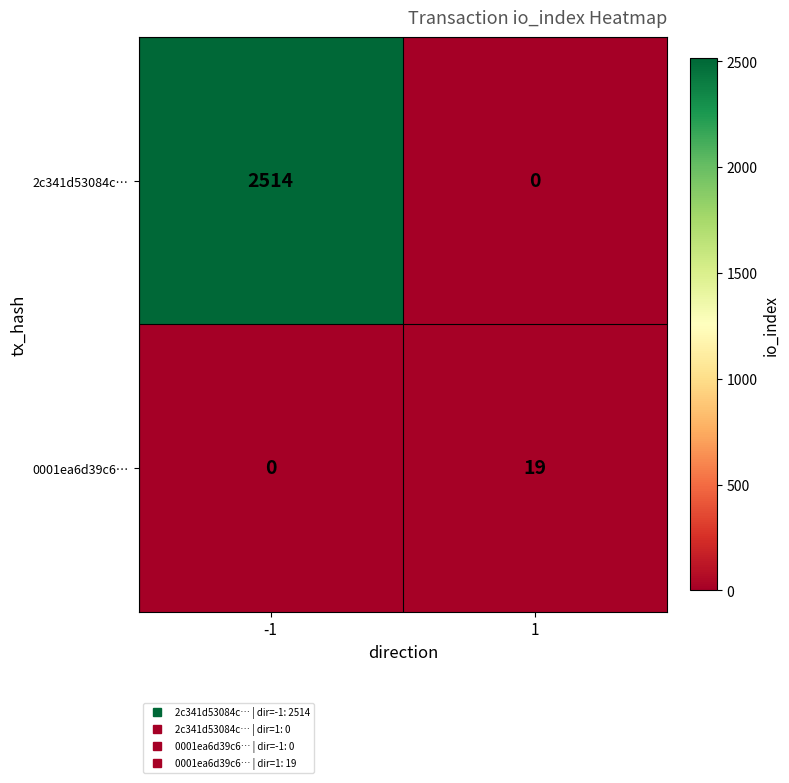

At which category is the sum across all series the highest?

-1